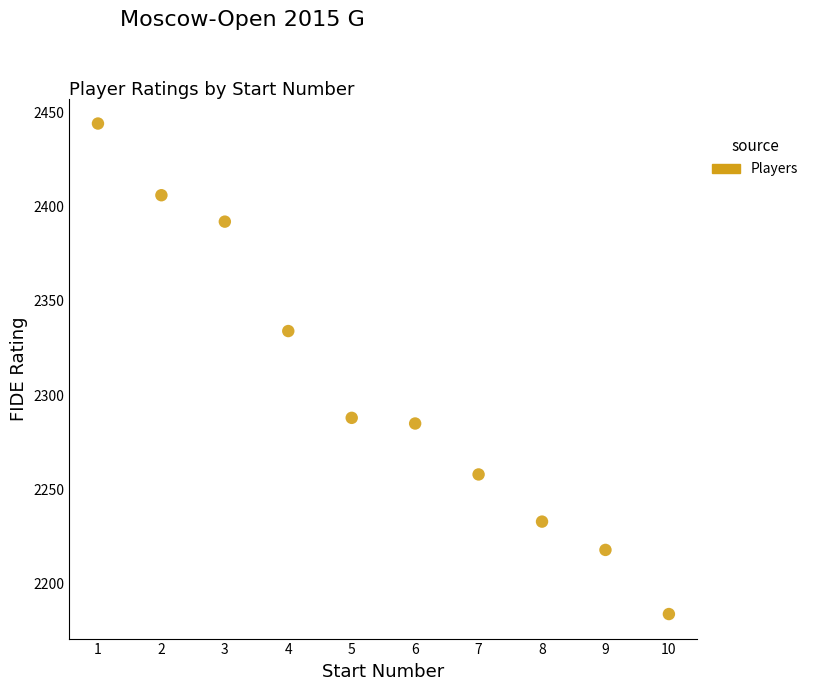

What Y value in the scatter plot is closest to 2314?

2334